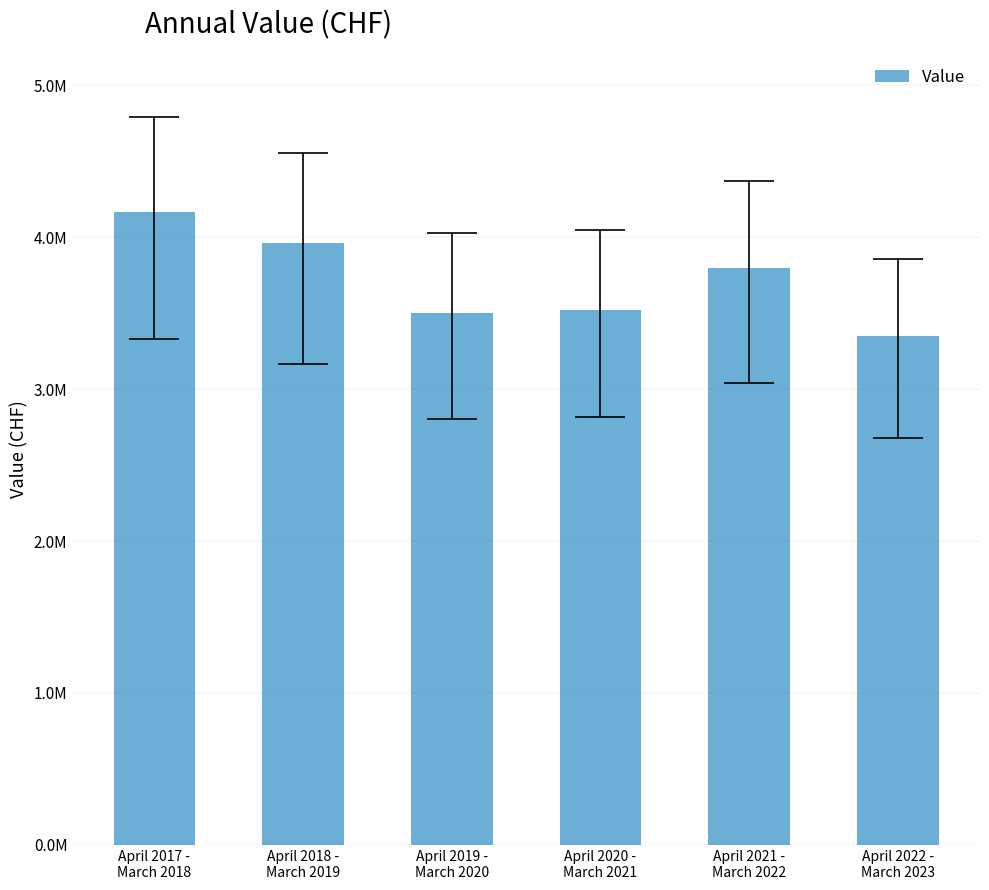

Are the bars horizontal?

No